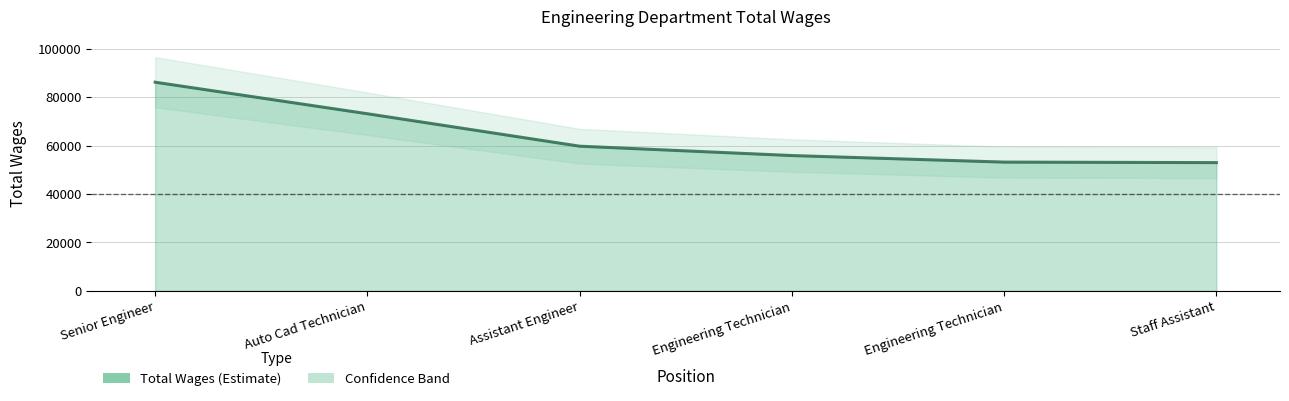

What is the sum of all values?

381147